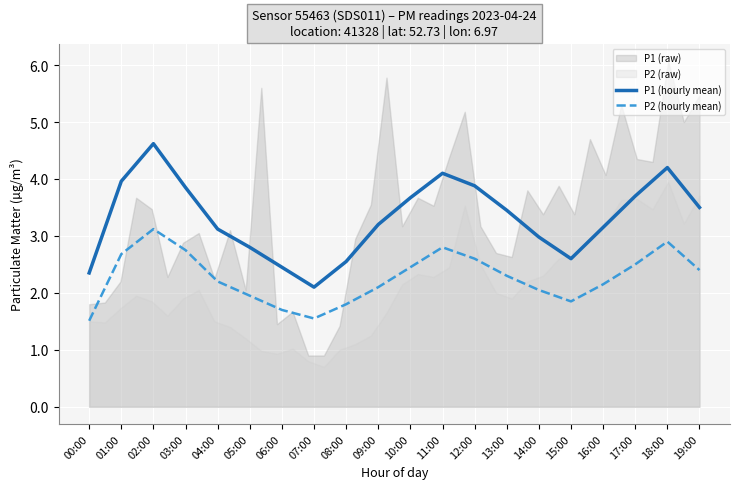

True or false: P1 (hourly mean) has more than 0 points higher than both neighbors.

True